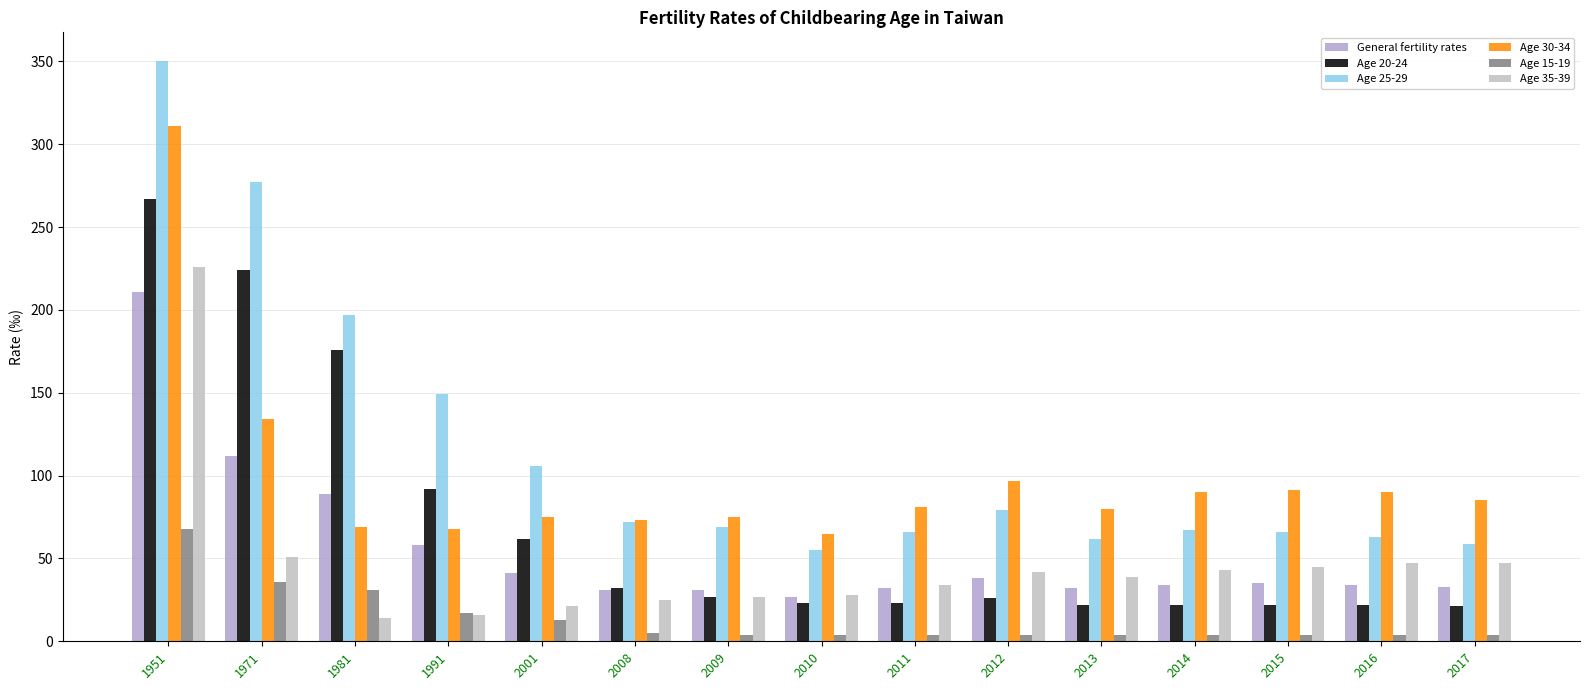

At which category is the sum across all series the highest?

1951